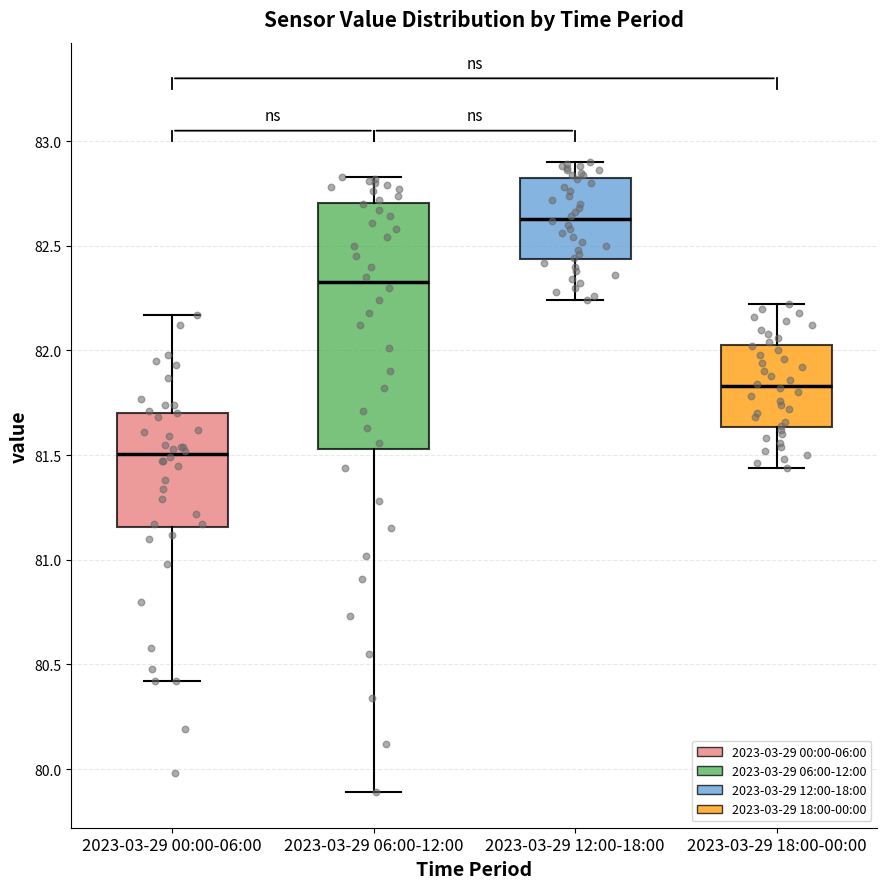

Where is the upper edge of the box for 2023-03-29 00:00-06:00 on the y-axis? The values are not printed on the chart, so give them approximately, as read against the axis.

81.70